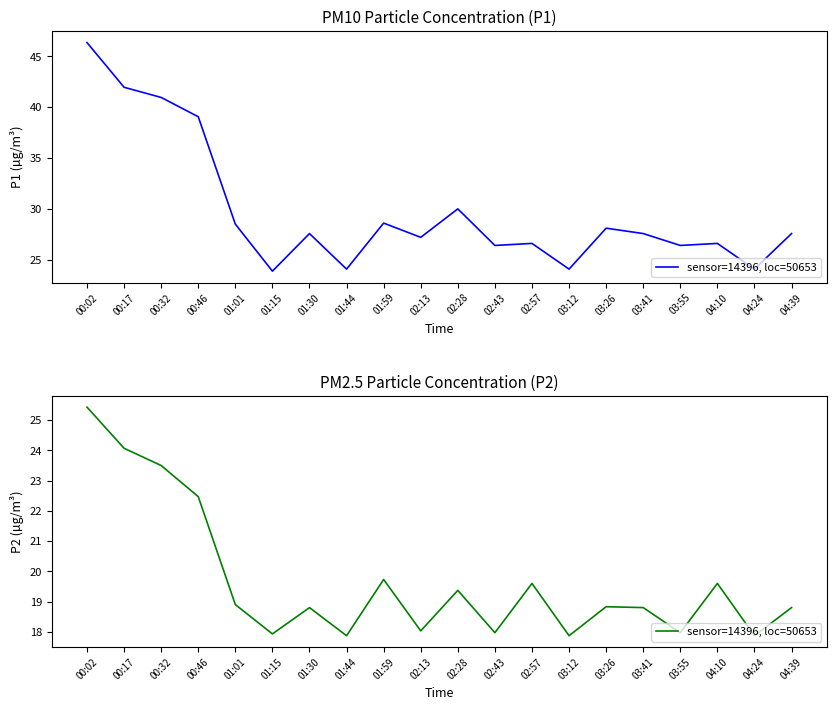

How many points are higher than both their immediate neighbors (excluding endpoints)?

6